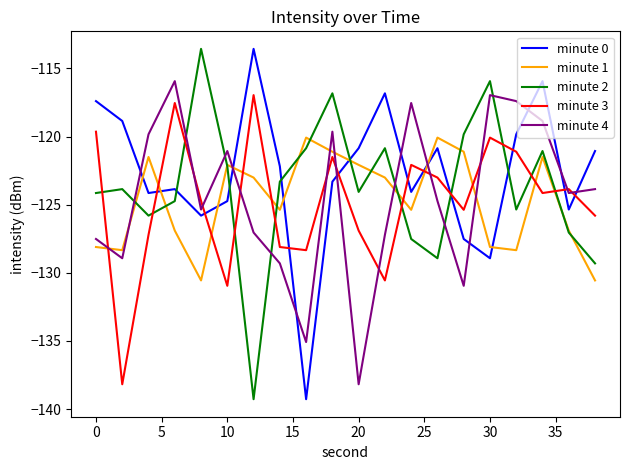

Reading left to right, extract all data points from this chart.

minute 0: -117.4	-118.9	-124.1	-123.9	-125.8	-124.7	-113.6	-122.2	-139.3	-123.3	-120.9	-116.8	-124.1	-120.9	-127.5	-128.9	-119.8	-115.9	-125.4	-121.1
minute 1: -128.1	-128.3	-121.5	-126.9	-130.6	-122.1	-123.0	-125.4	-120.1	-121.1	-122.1	-123.0	-125.4	-120.1	-121.1	-128.1	-128.3	-121.5	-126.9	-130.6
minute 2: -124.1	-123.9	-125.8	-124.7	-113.6	-122.2	-139.3	-123.3	-120.9	-116.8	-124.1	-120.9	-127.5	-128.9	-119.8	-115.9	-125.4	-121.1	-127.0	-129.3
minute 3: -119.6	-138.2	-127.2	-117.5	-124.7	-131.0	-117.0	-128.1	-128.3	-121.5	-126.9	-130.6	-122.1	-123.0	-125.4	-120.1	-121.1	-124.1	-123.9	-125.8
minute 4: -127.5	-128.9	-119.8	-115.9	-125.4	-121.1	-127.0	-129.3	-135.1	-119.6	-138.2	-127.2	-117.5	-124.7	-131.0	-117.0	-117.4	-118.9	-124.1	-123.9